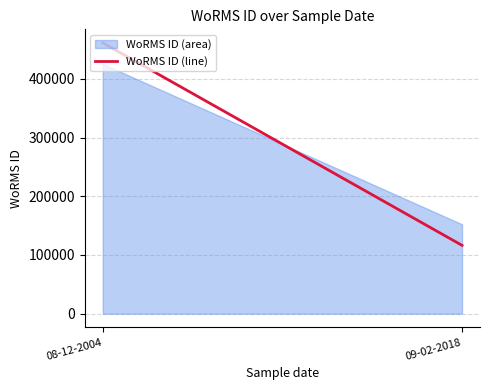

Is it true that the value at 08-12-2004 is 313180.0?

False